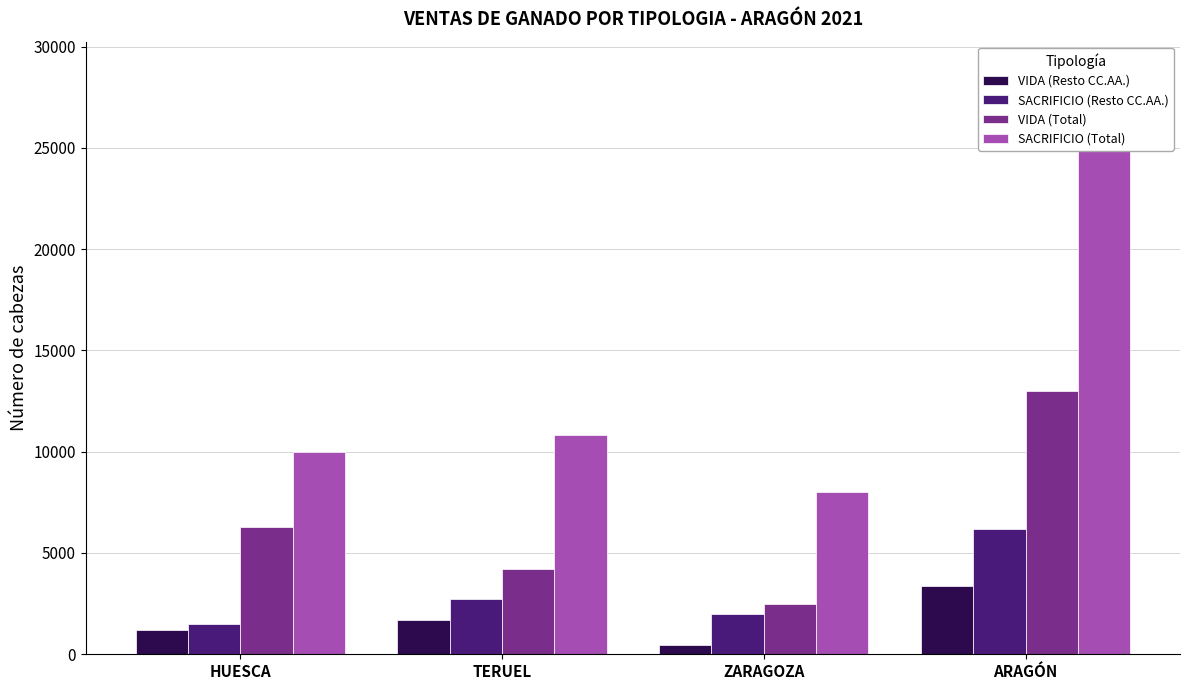

Which label corresponds to the smallest value in the chart?

ZARAGOZA